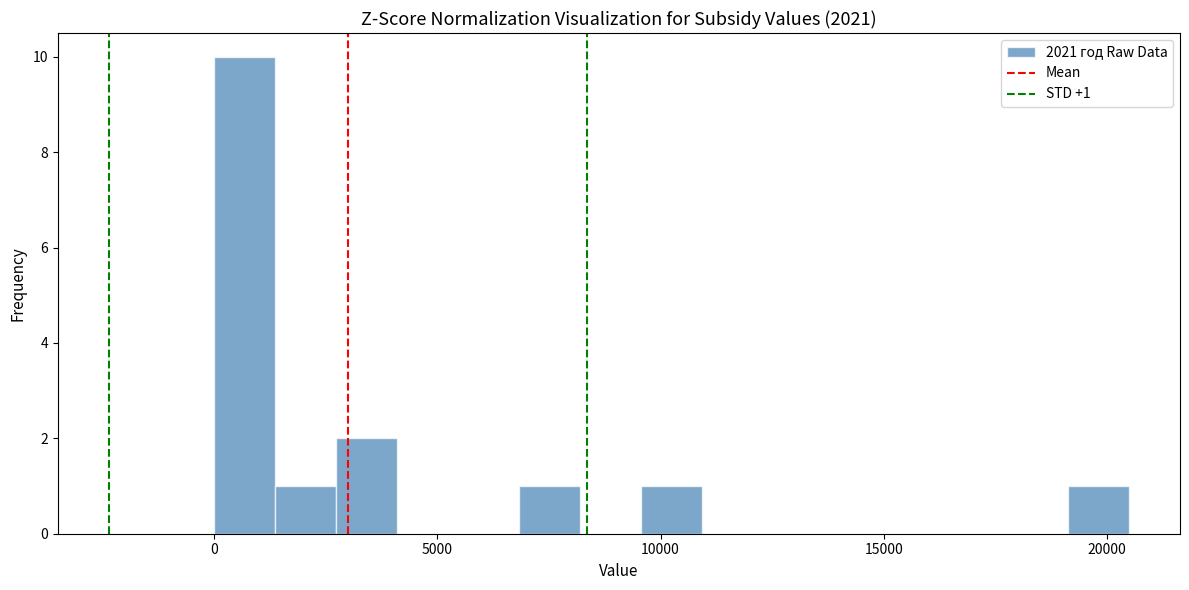

Read against the x-axis, roughly where is the centre of the tallest bar?

500